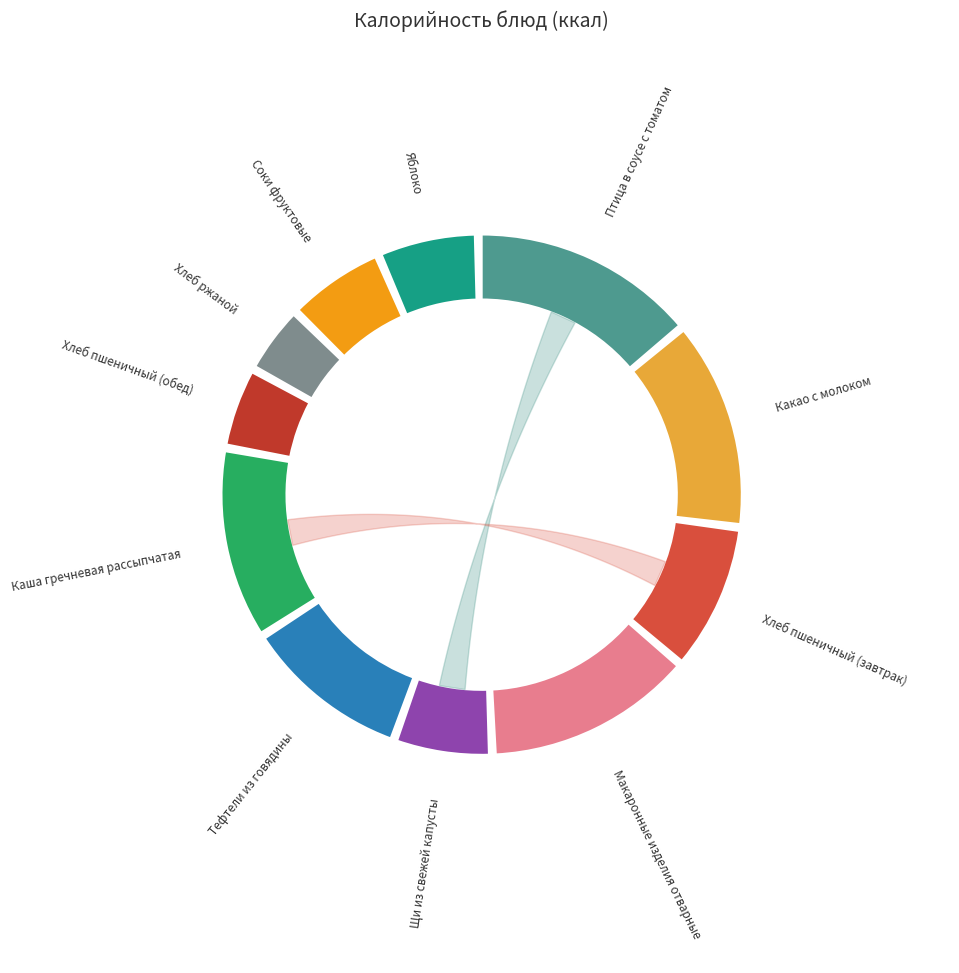

What is the change in value from Птица в соусе с томатом to Макаронные изделия отварные?

-15.5